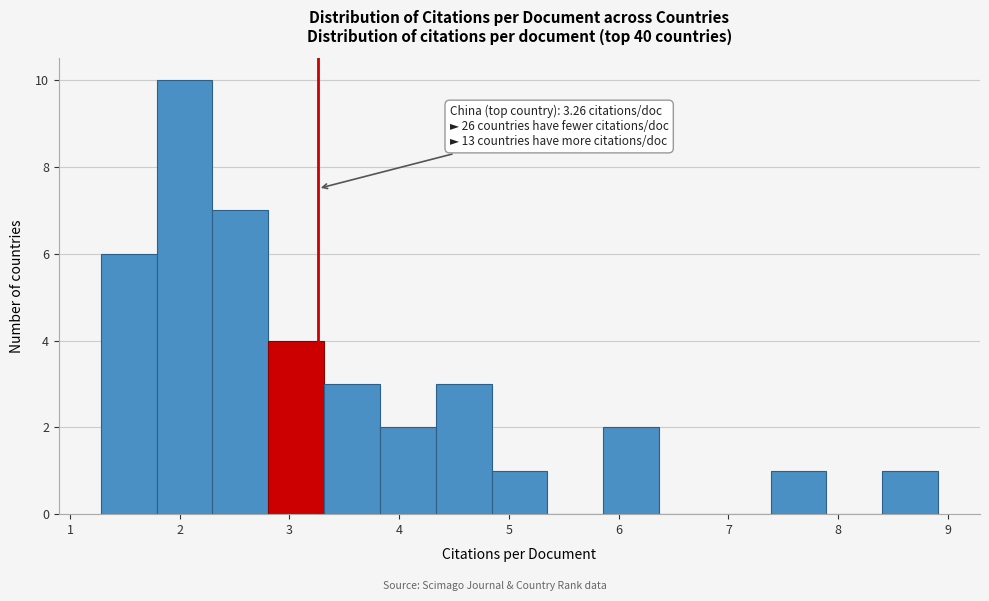

Over which range of the x-axis is the bar tallest?

1.8 to 2.3